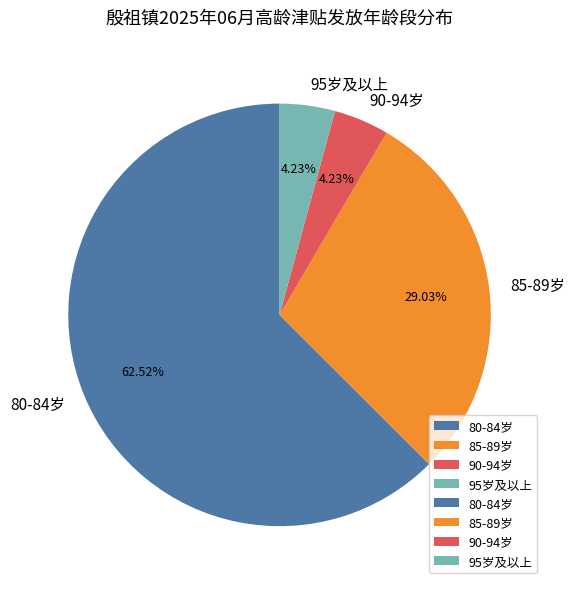

How many slices are in this pie chart?

4